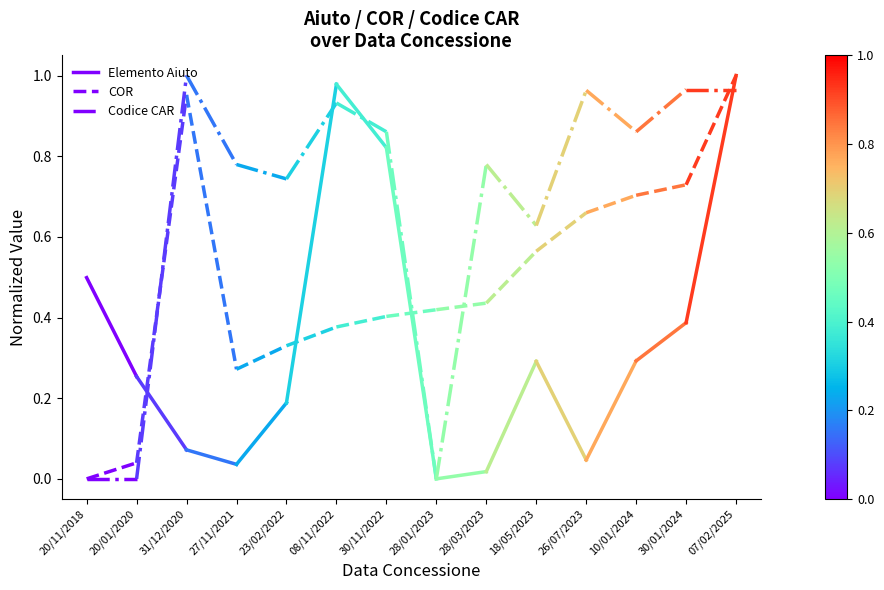

Between 20/11/2018 and 20/01/2020, which is larger?

20/11/2018